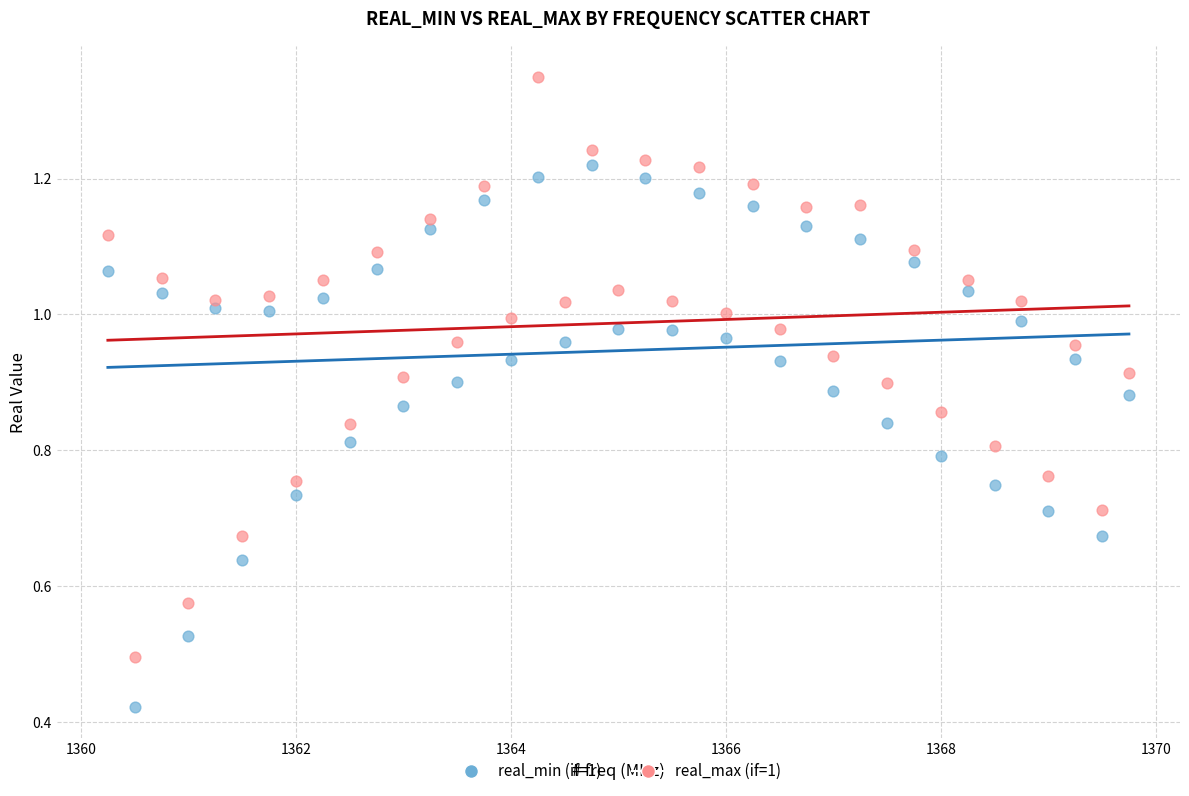

Which series reaches the minimum Y coordinate?

real_min (if=1)